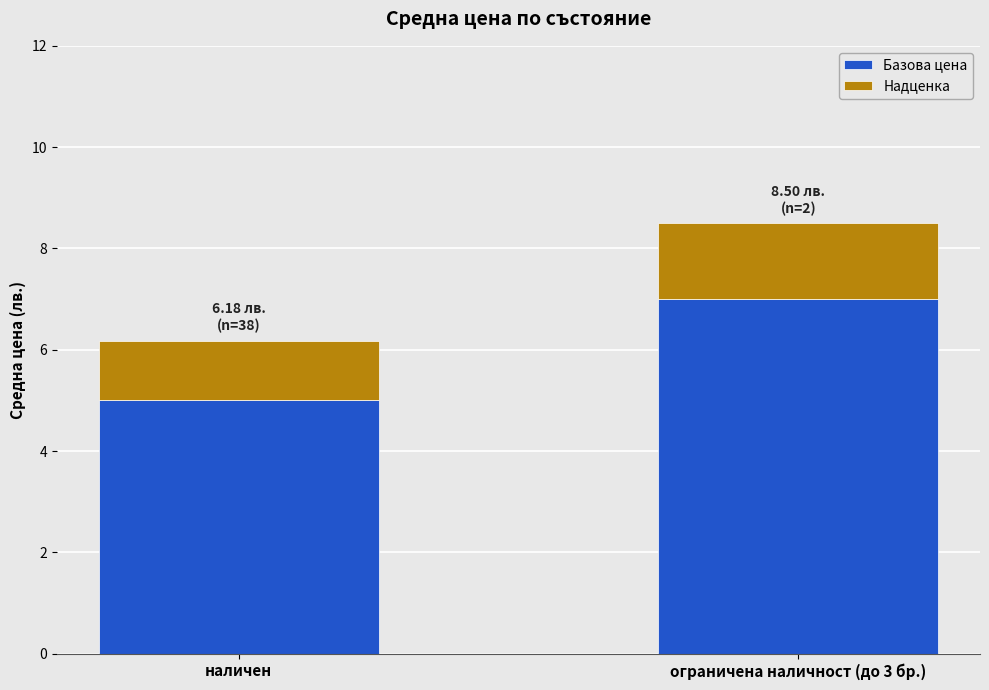

Does the chart contain any negative values?

No